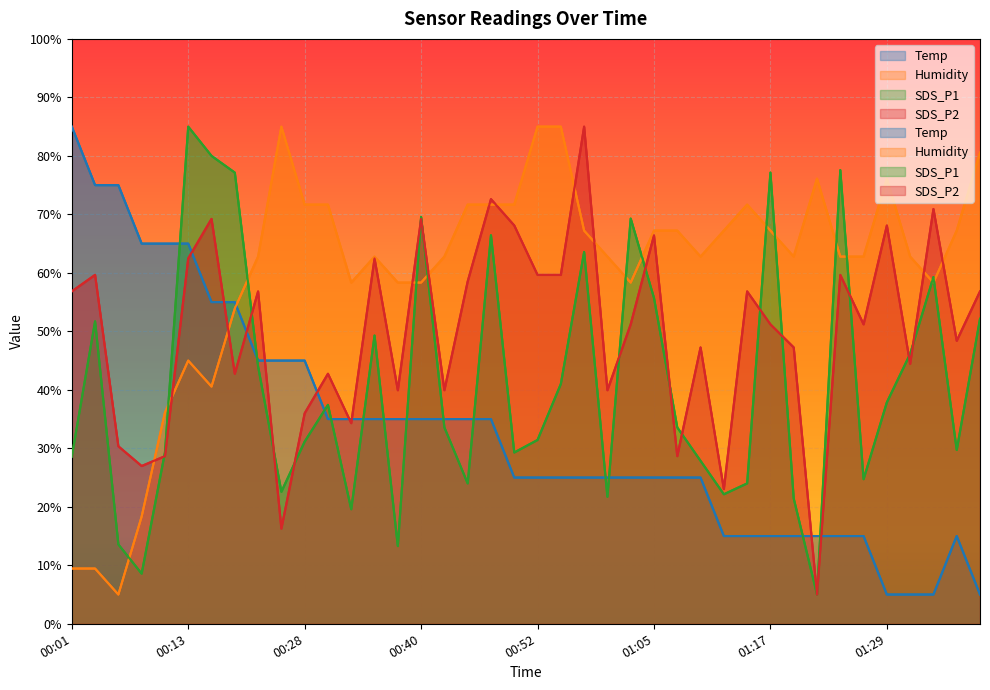

List the series in order of their overall mean, lowest first.

Temp, SDS_P1, SDS_P2, Humidity